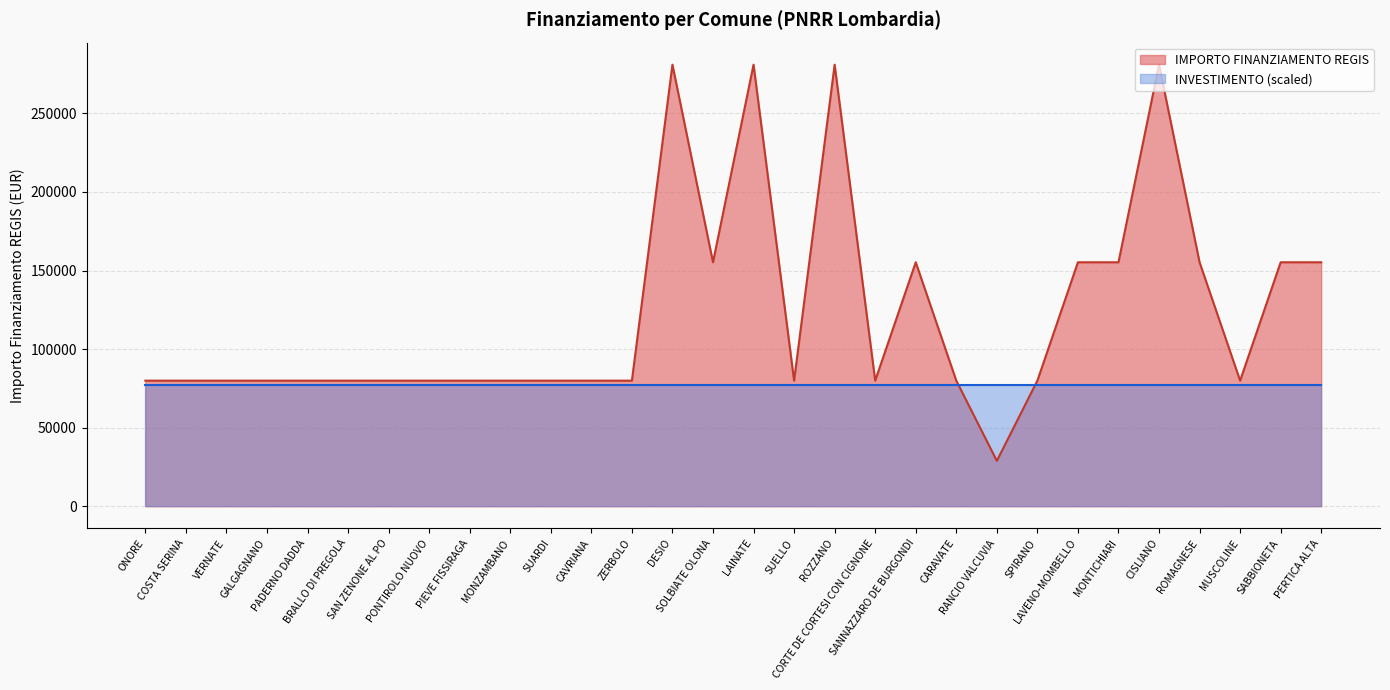

True or false: the data shows 61754 at CISLIANO.

False